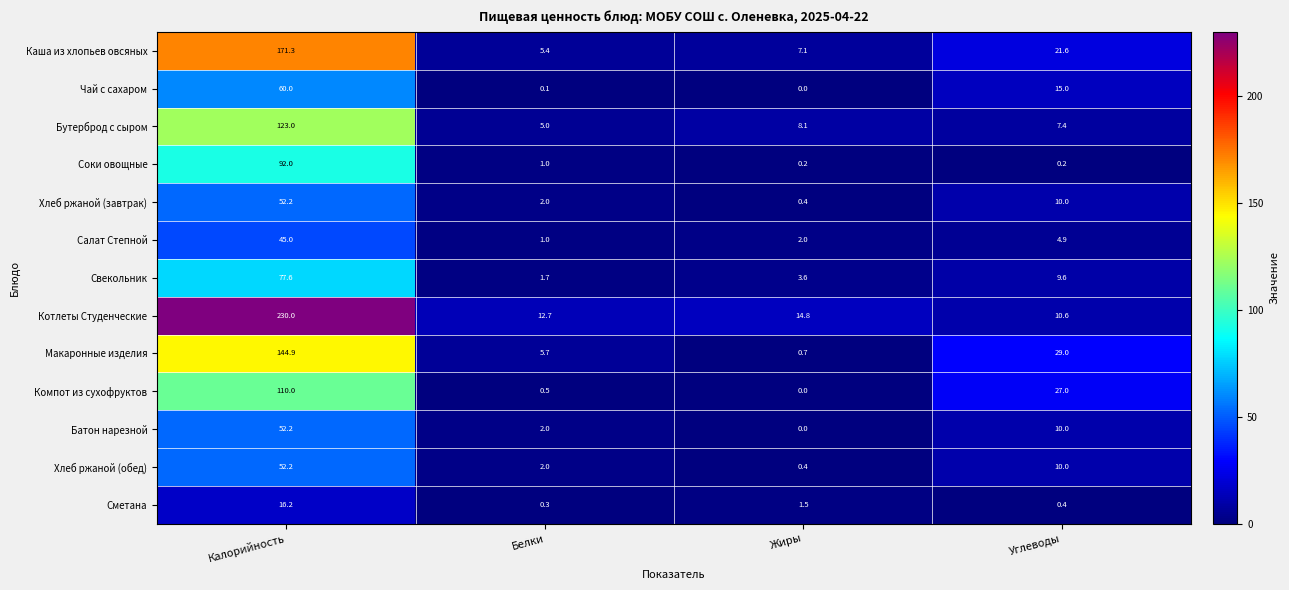

List the labels in order of Макаронные изделия value, largest first.

Калорийность, Углеводы, Белки, Жиры